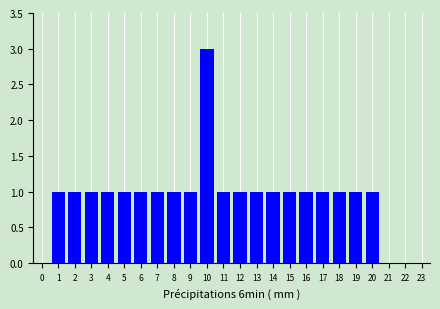

Over which range of the x-axis is the bar tallest?

9.5 to 10.5